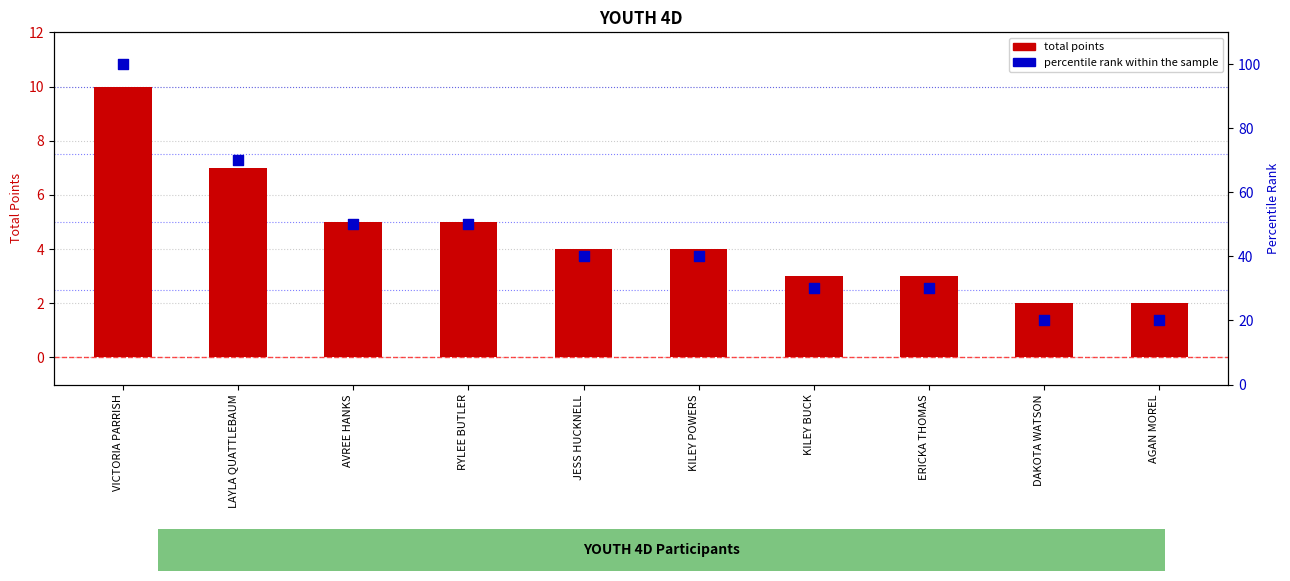

Which series reaches the minimum Y coordinate?

total points